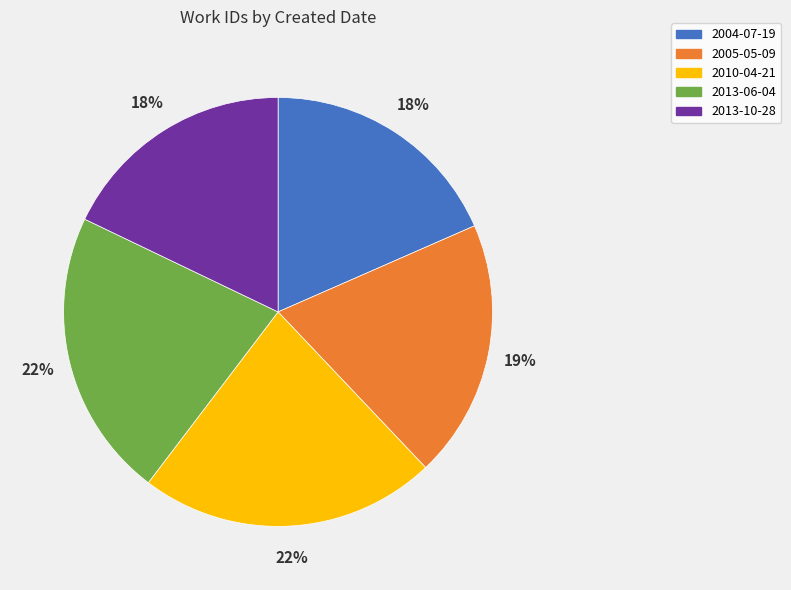

The 2004-07-19 slice represents 18% of the pie. True or false?

True